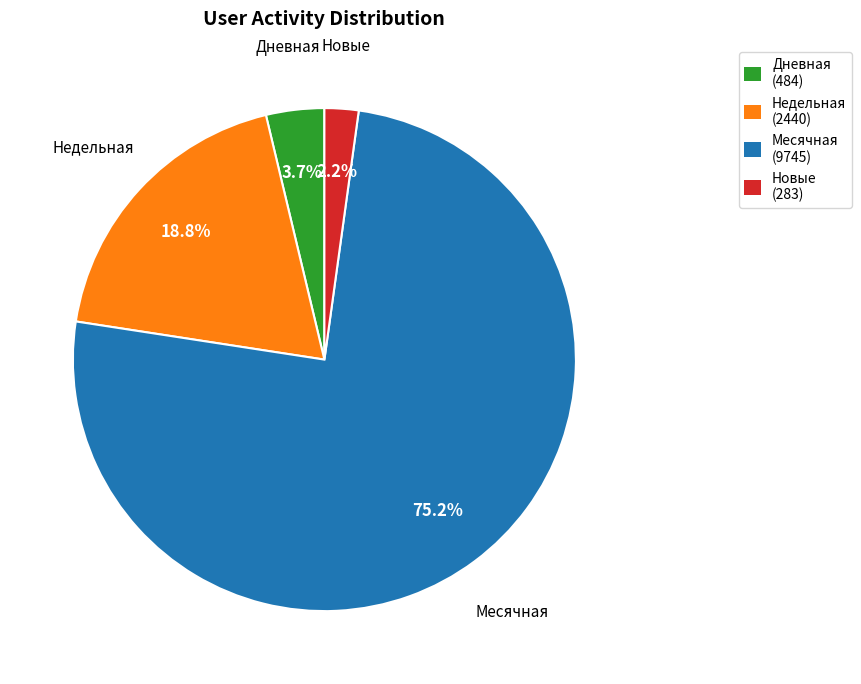

What portion of the pie excludes Новые?

97.8%